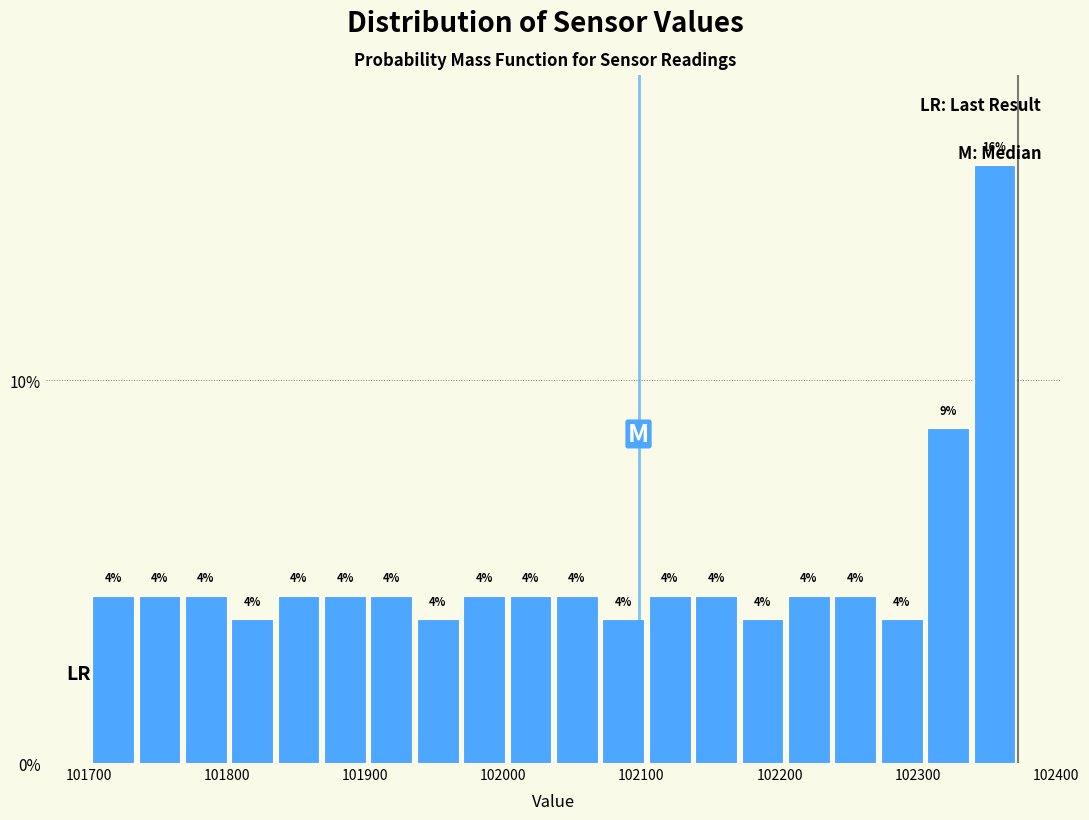

Read against the x-axis, roughly where is the centre of the tallest bar?

102360